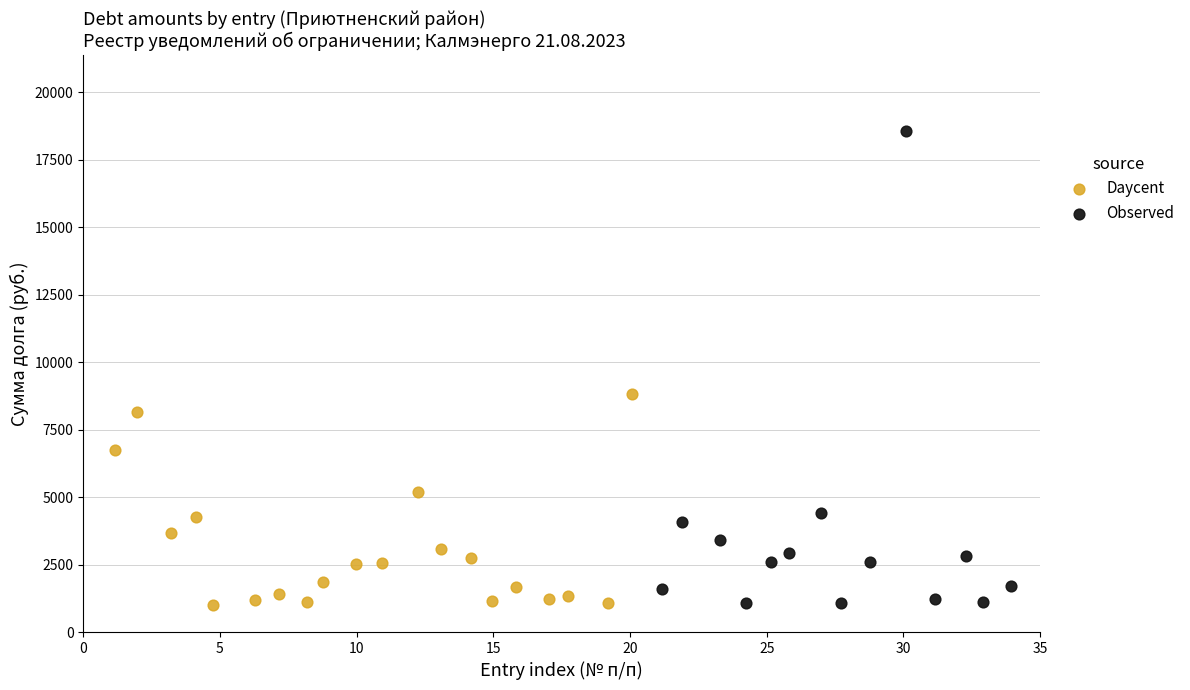

Which series has the widest spread of Y values?

Observed